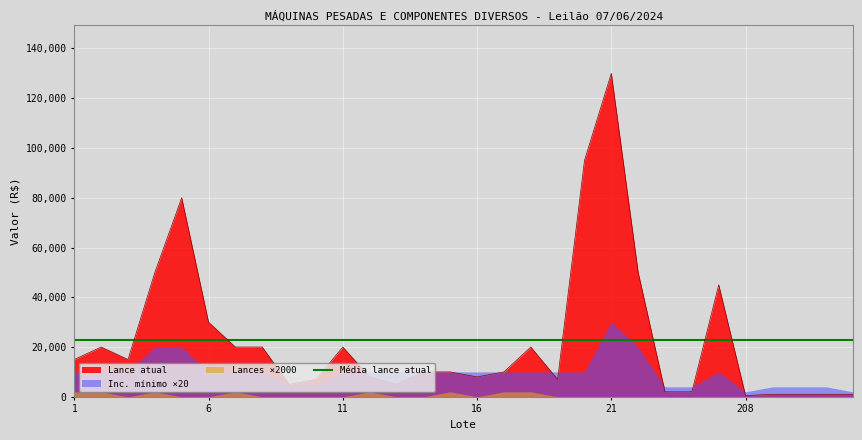

Which series has the widest spread of values?

Lance atual